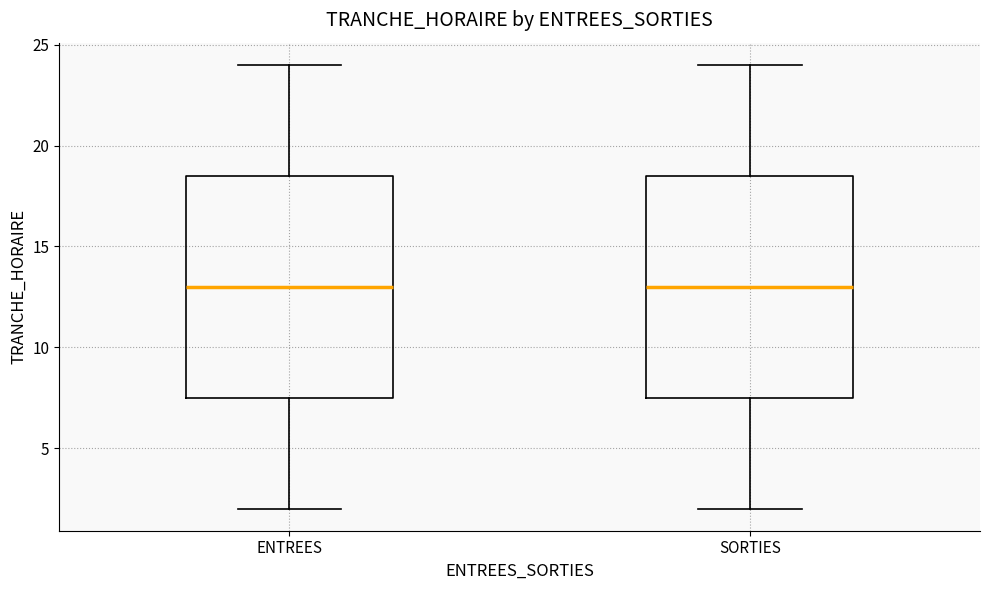

Where is the upper edge of the box for SORTIES on the y-axis? The values are not printed on the chart, so give them approximately, as read against the axis.

18.5